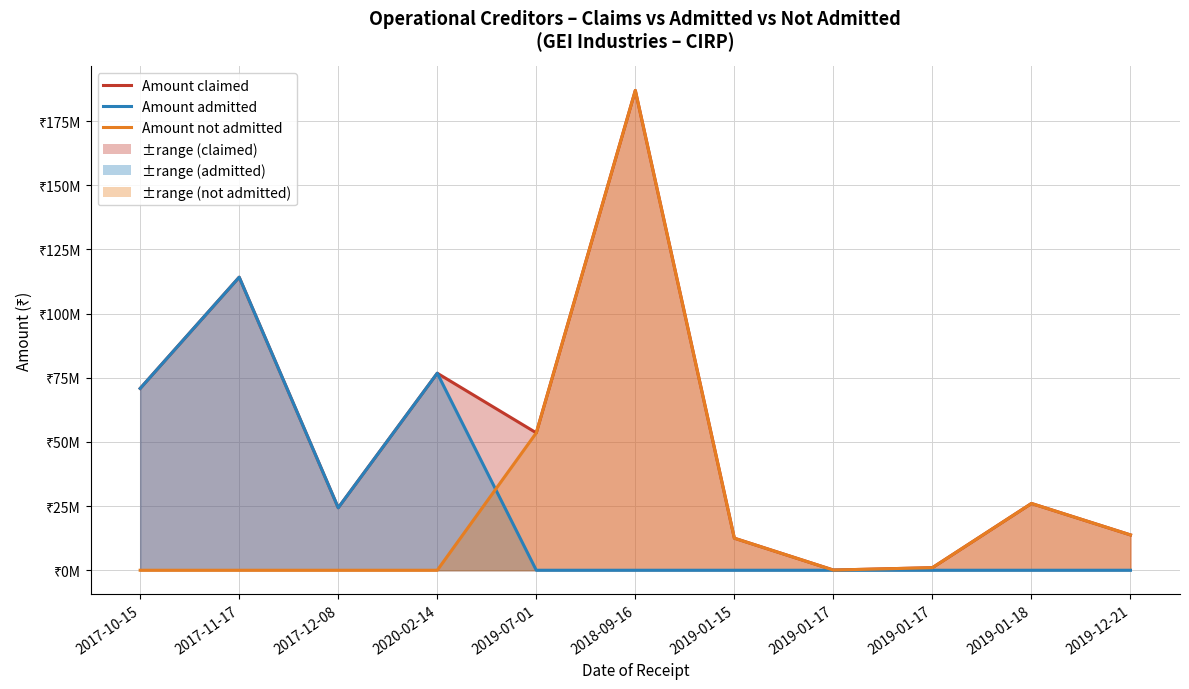

What is the sum of all Amount not admitted values?

293801168.7